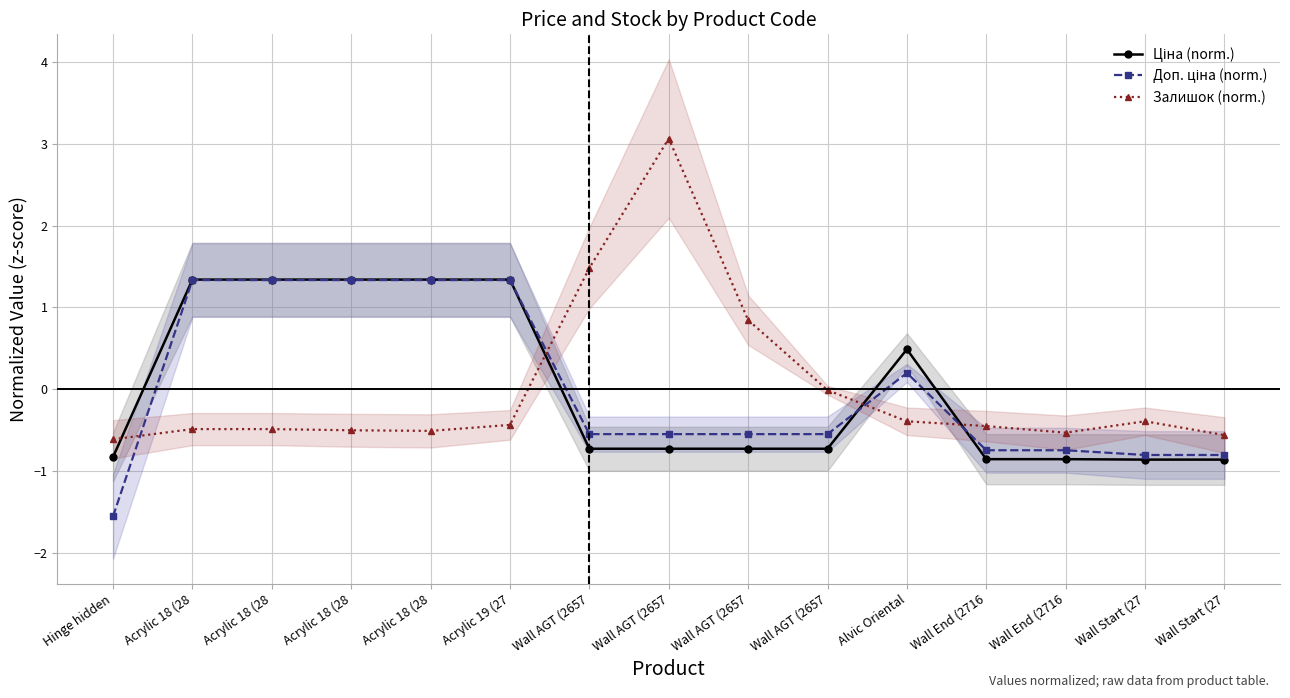

Rank the series at Hinge hidden from lowest to highest value.

Доп. ціна (norm.), Ціна (norm.), Залишок (norm.)